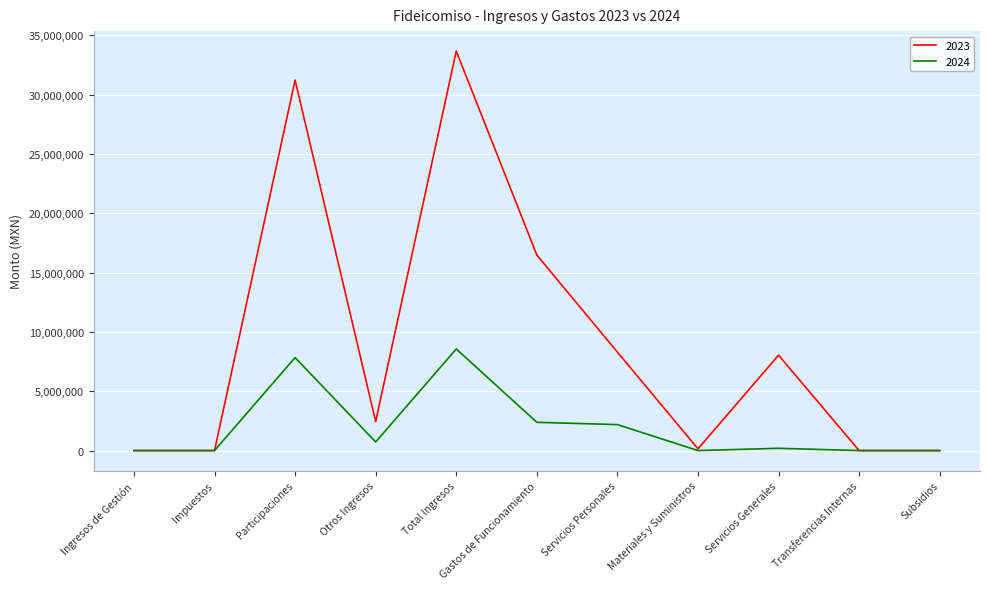

What is the maximum value for 2024?

8566166.3